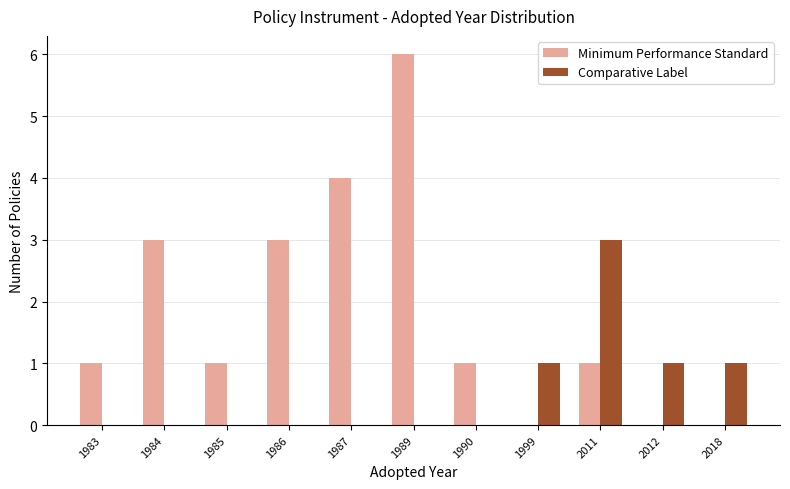

Which label corresponds to the largest value in the chart?

1989